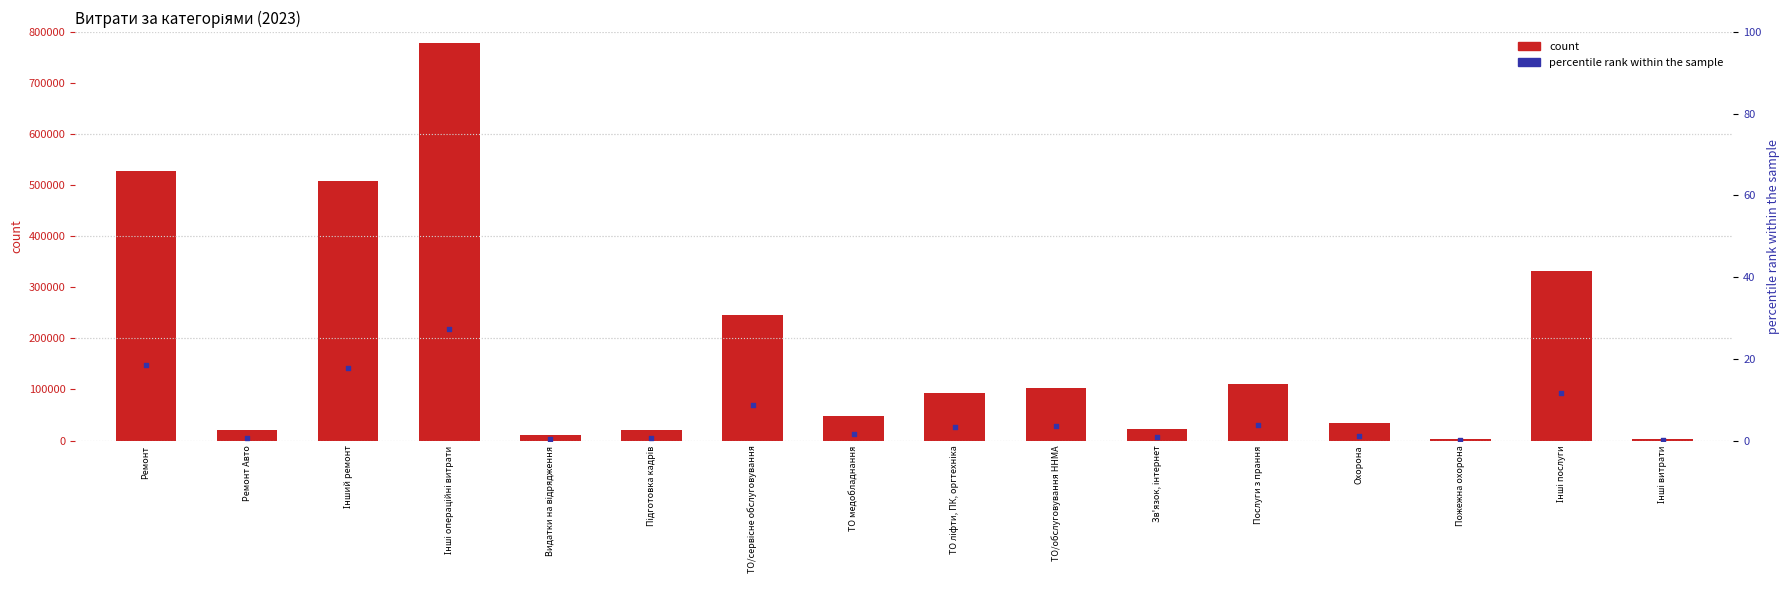

What is the total value across all series at Зв'язок, інтернет?

22041.6